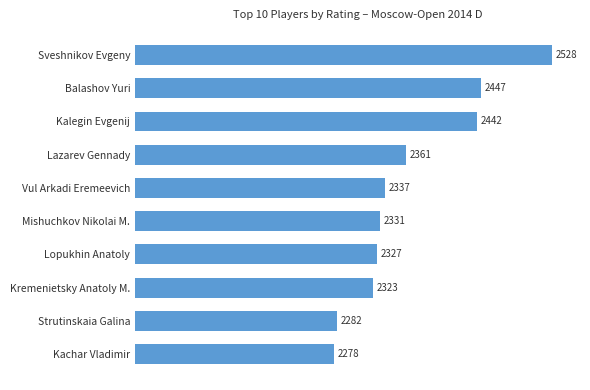

Is it true that the value at Lazarev Gennady is 3532?

False